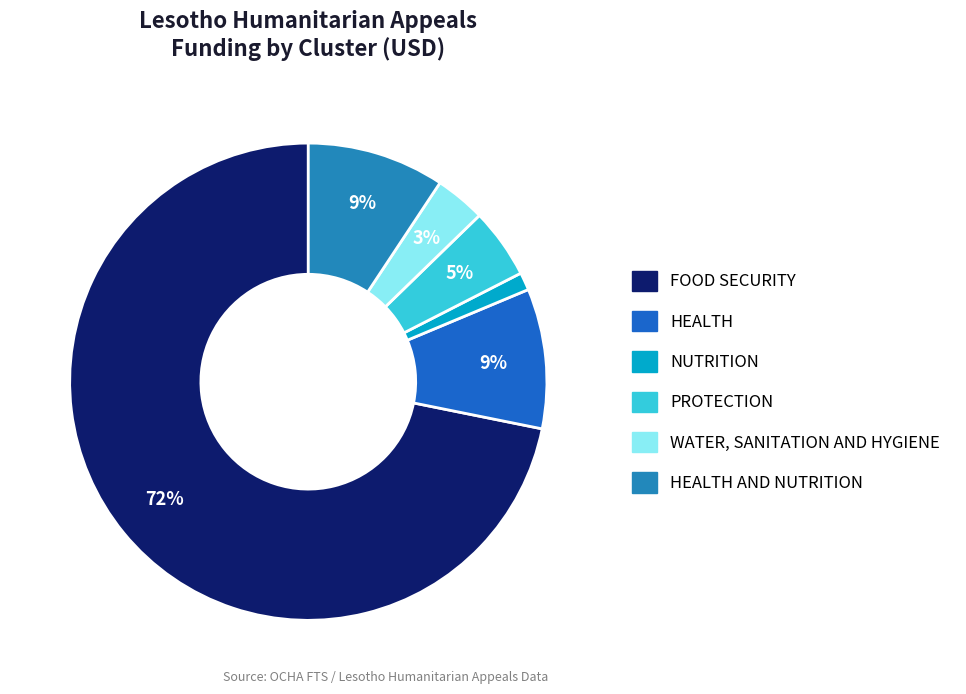

What is the smallest slice in the pie chart?

NUTRITION